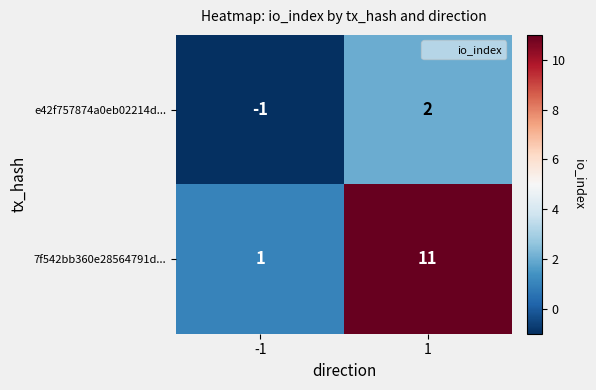

What is the difference between the highest and lowest values at -1?

2